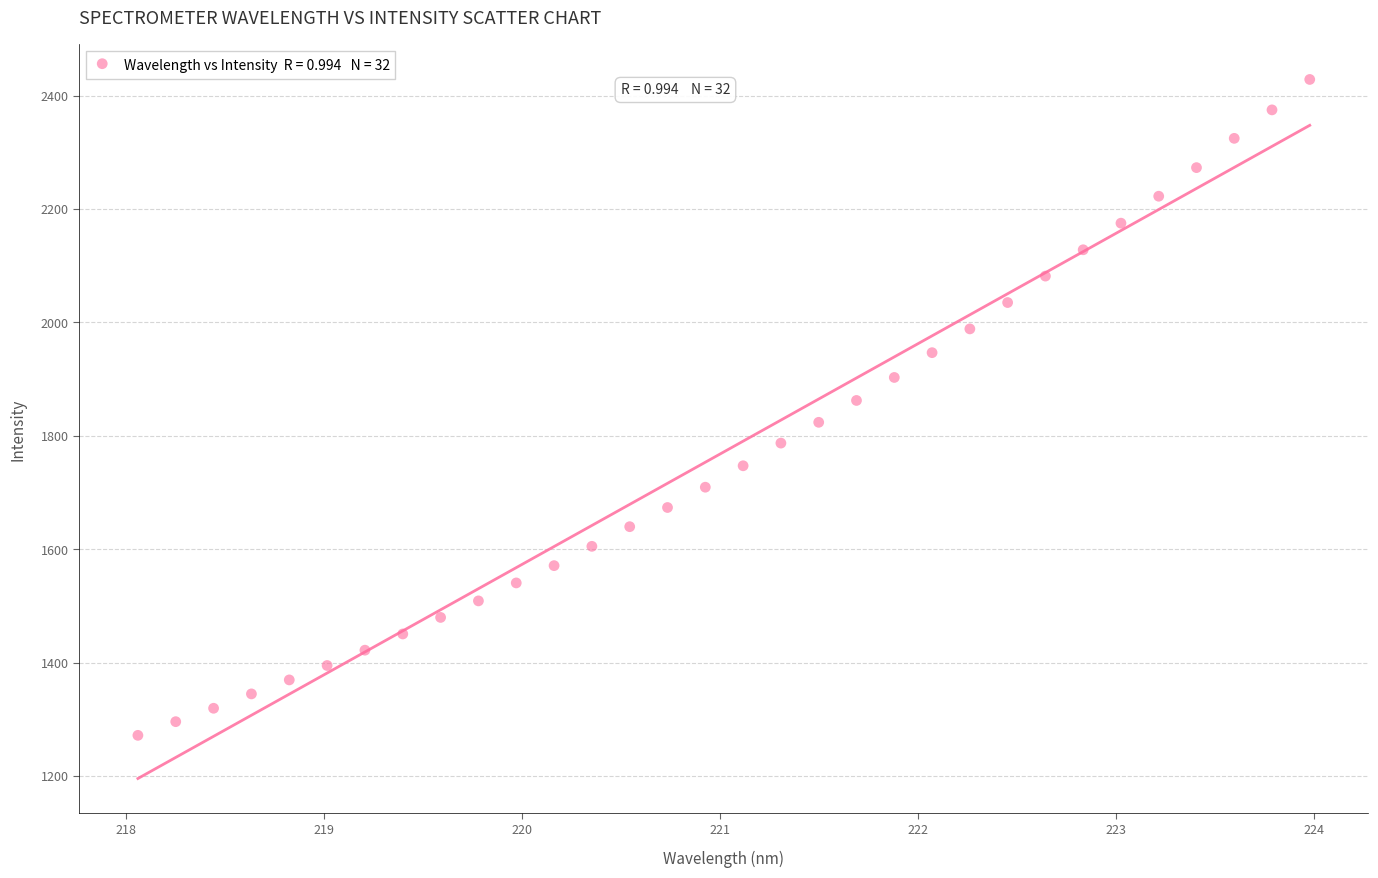

What is the range of Y values (max minus min)?

1156.7